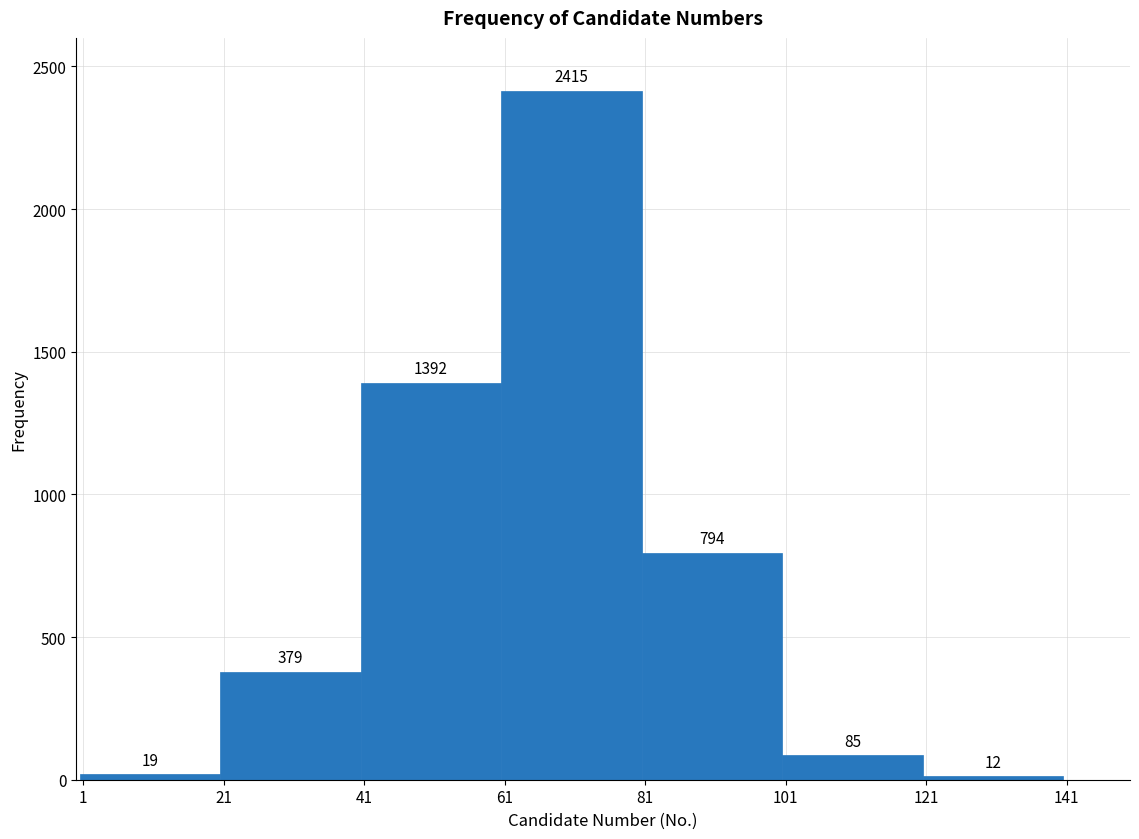

How tall is the bar that spans 40.5 to 60.5 on the x-axis? The bar edges are not printed on the chart, so give them approximately, as read against the axis.

1392